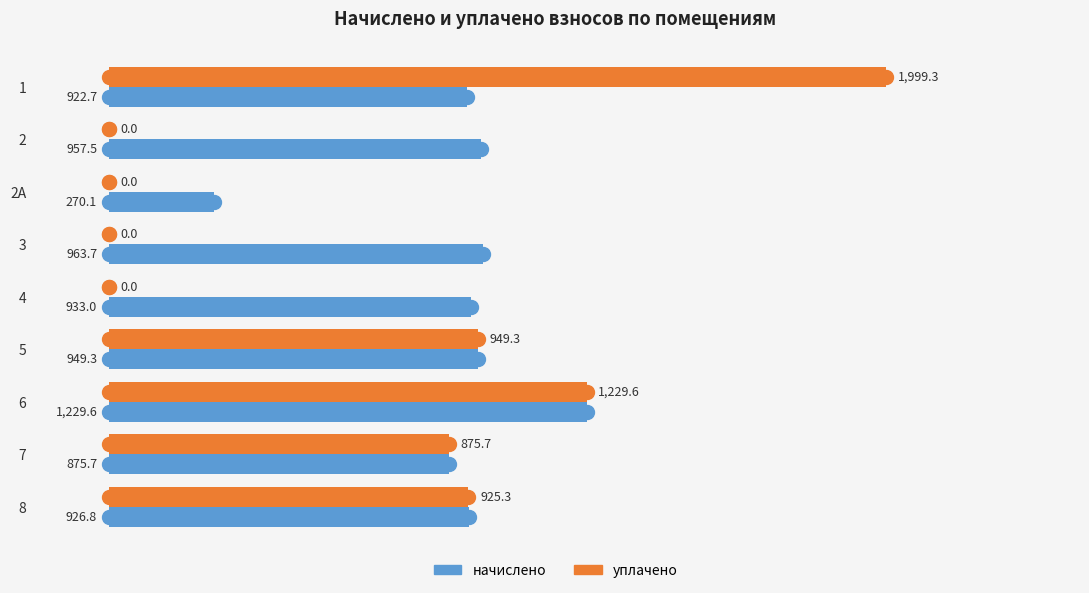

What is the maximum value shown in the chart?

1999.3